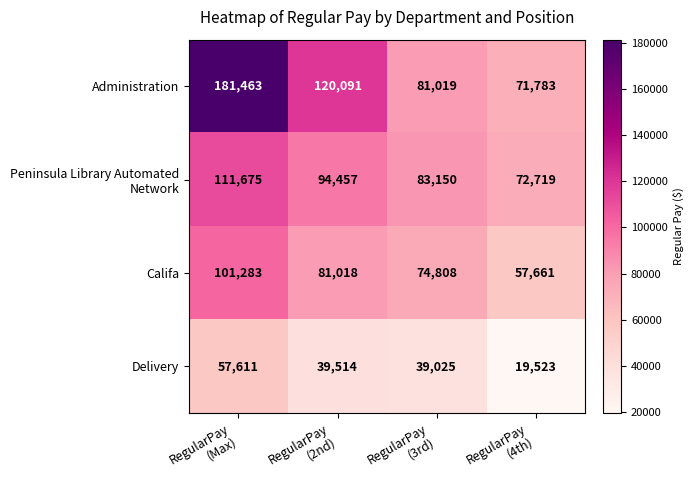

What is the spread (max minus min) of values at RegularPay
(Max)?

123852